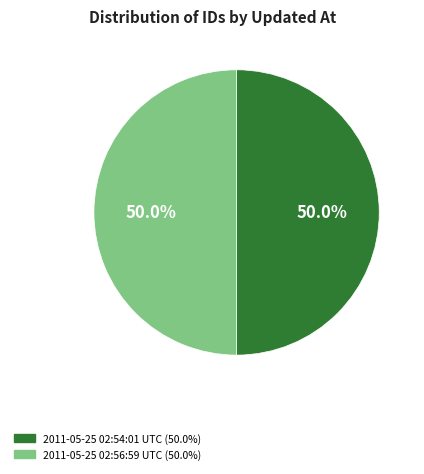

What is the total percentage of 2011-05-25 02:54:01 UTC and 2011-05-25 02:56:59 UTC?

100.0%